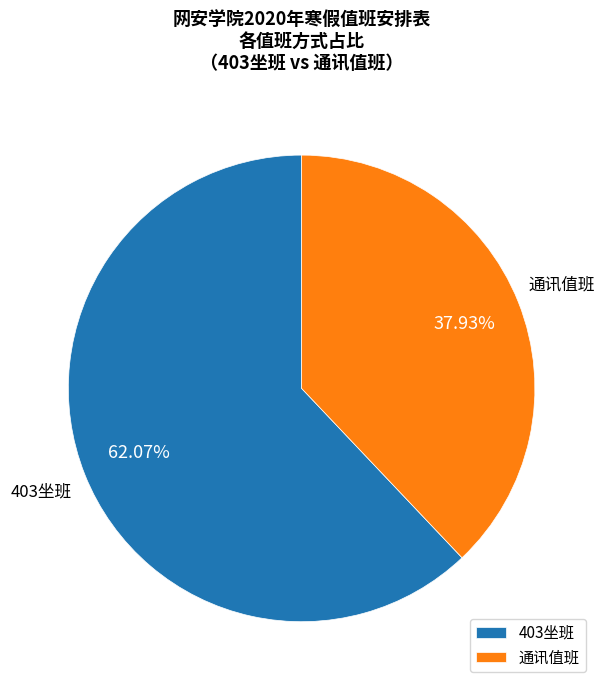

Rank the categories by value from lowest to highest.

通讯值班, 403坐班